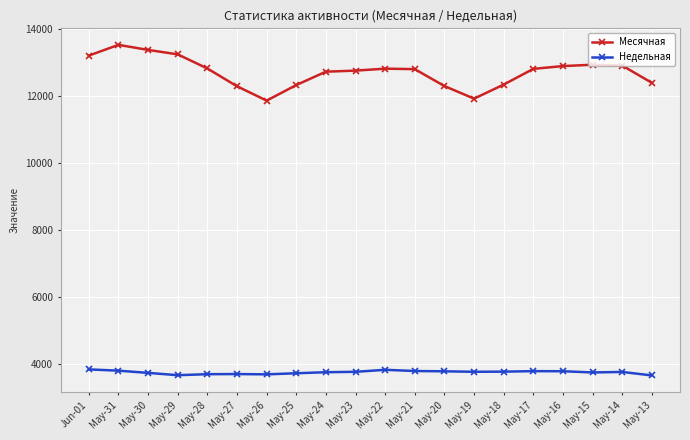

Rank the series by their maximum value, from lowest to highest.

Недельная, Месячная